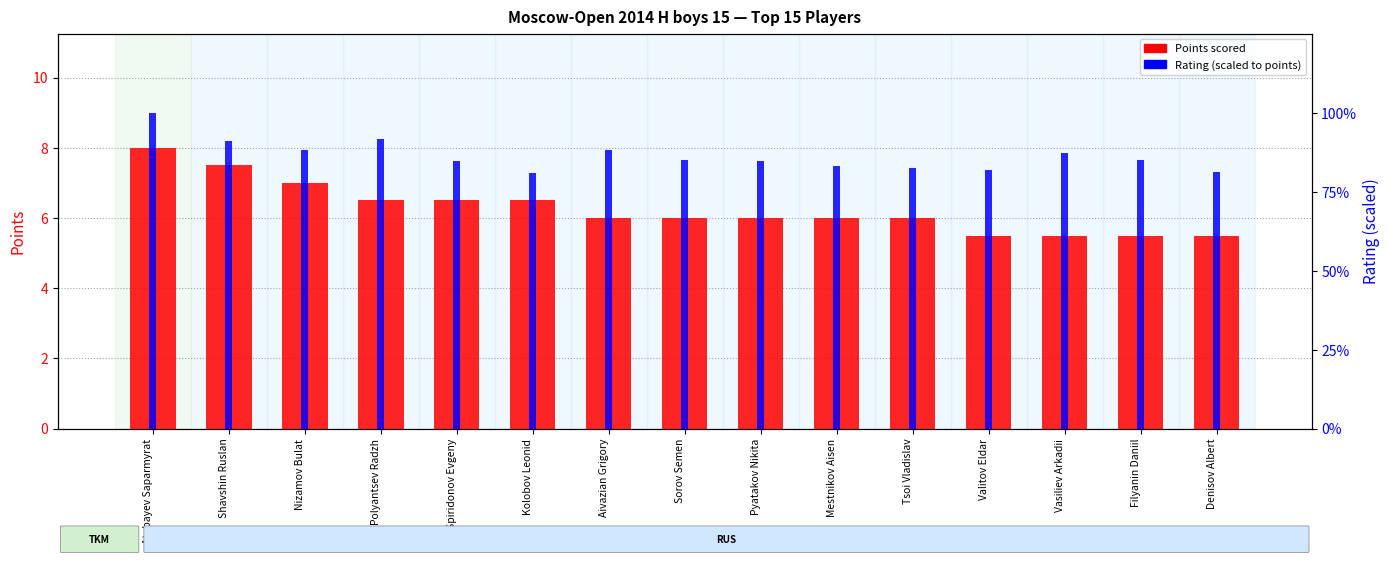

What is the total value across all series at Polyantsev Radzh?

14.7